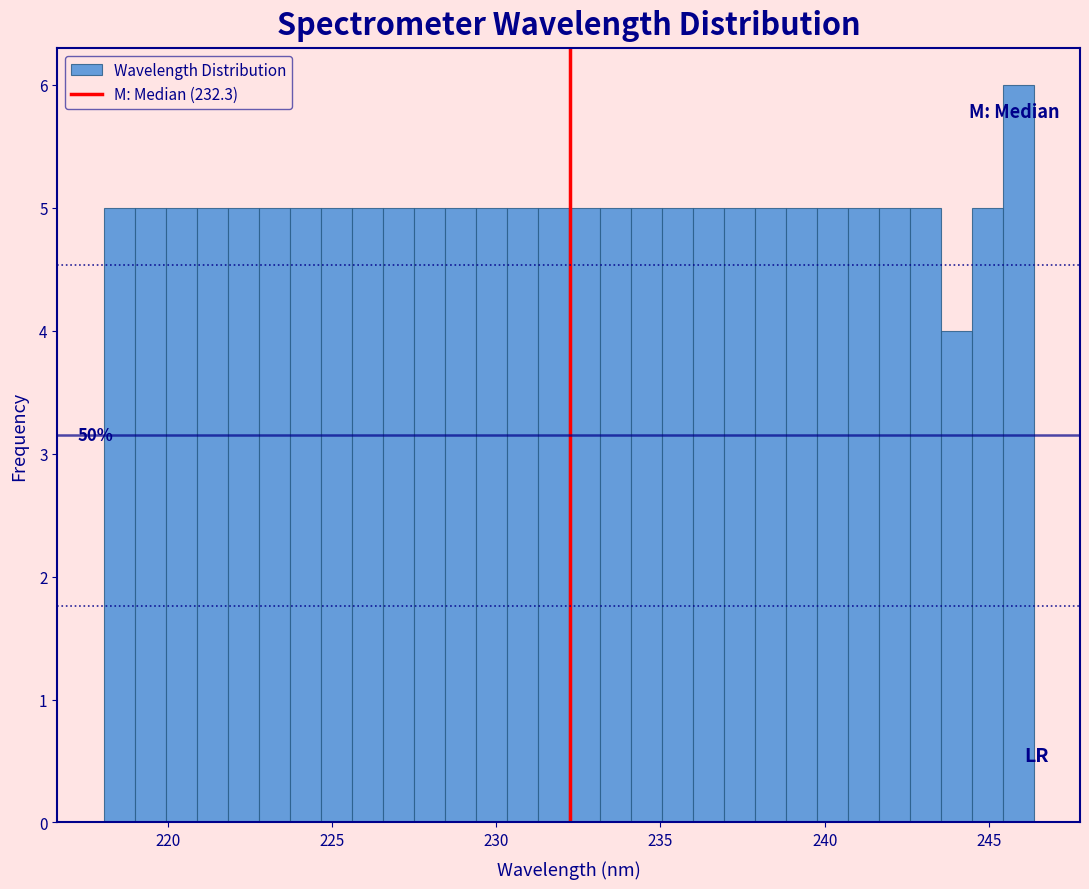

Read against the x-axis, roughly where is the centre of the tallest bar?

246.0